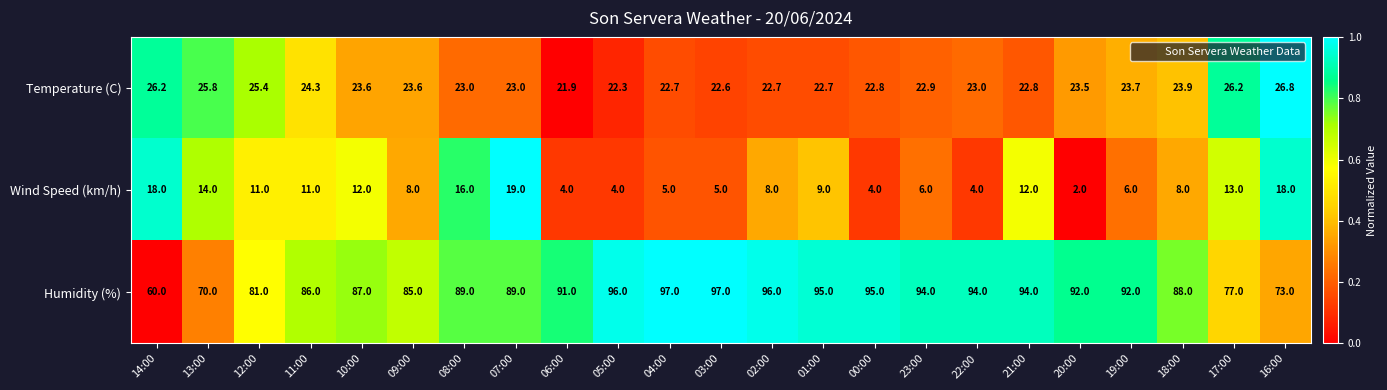

What is the spread (max minus min) of values at 11:00?

75.0